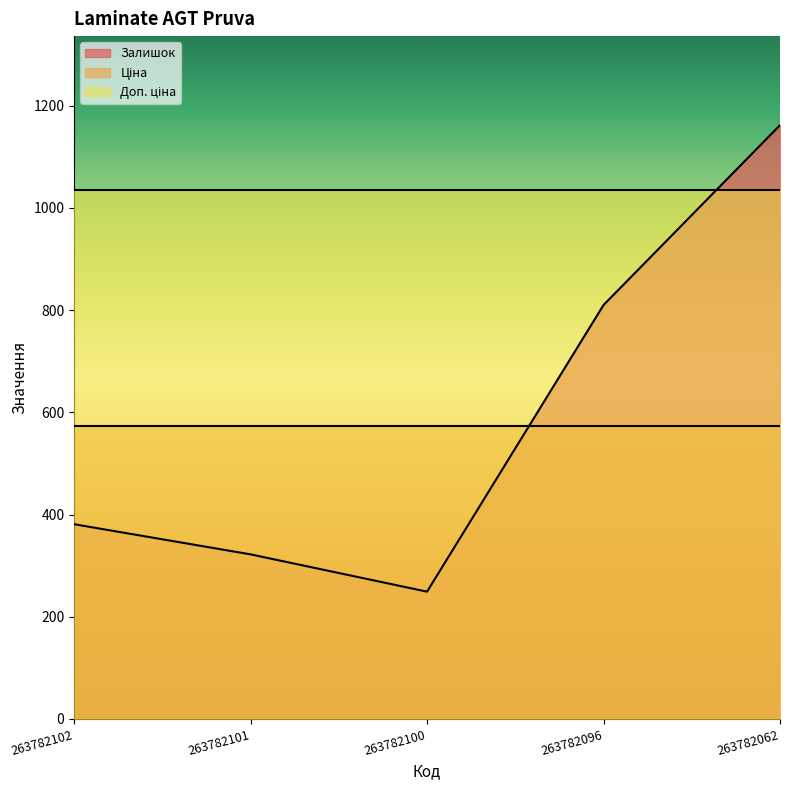

What is the sum of all Ціна values?

2867.6